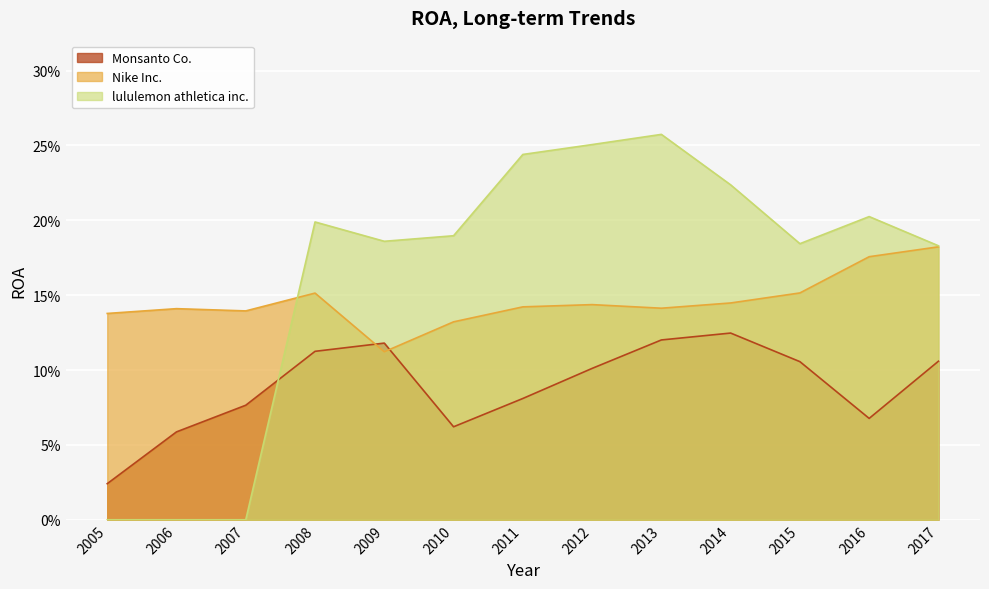

At which label does lululemon athletica inc. reach its minimum?

2005